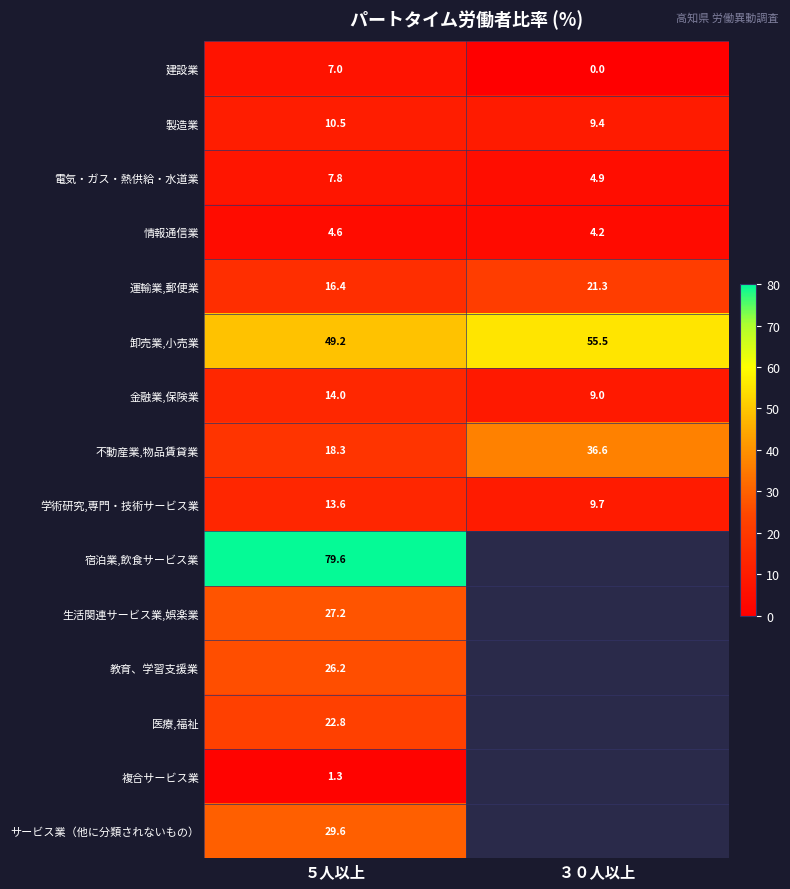

Read the 情報通信業 value at ３０人以上.

4.2